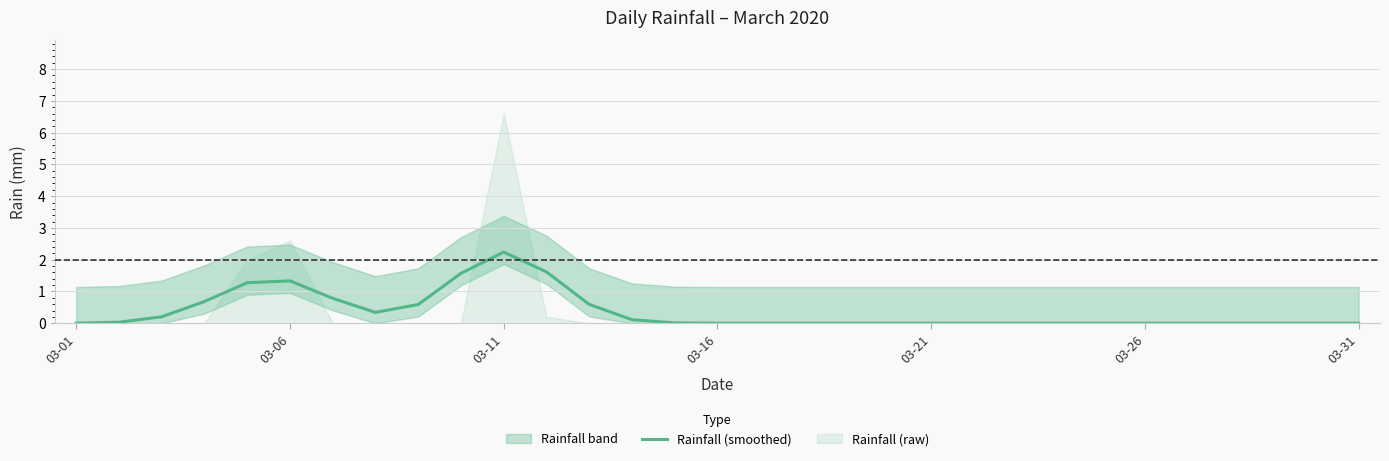

How many lines are shown in the chart?

1